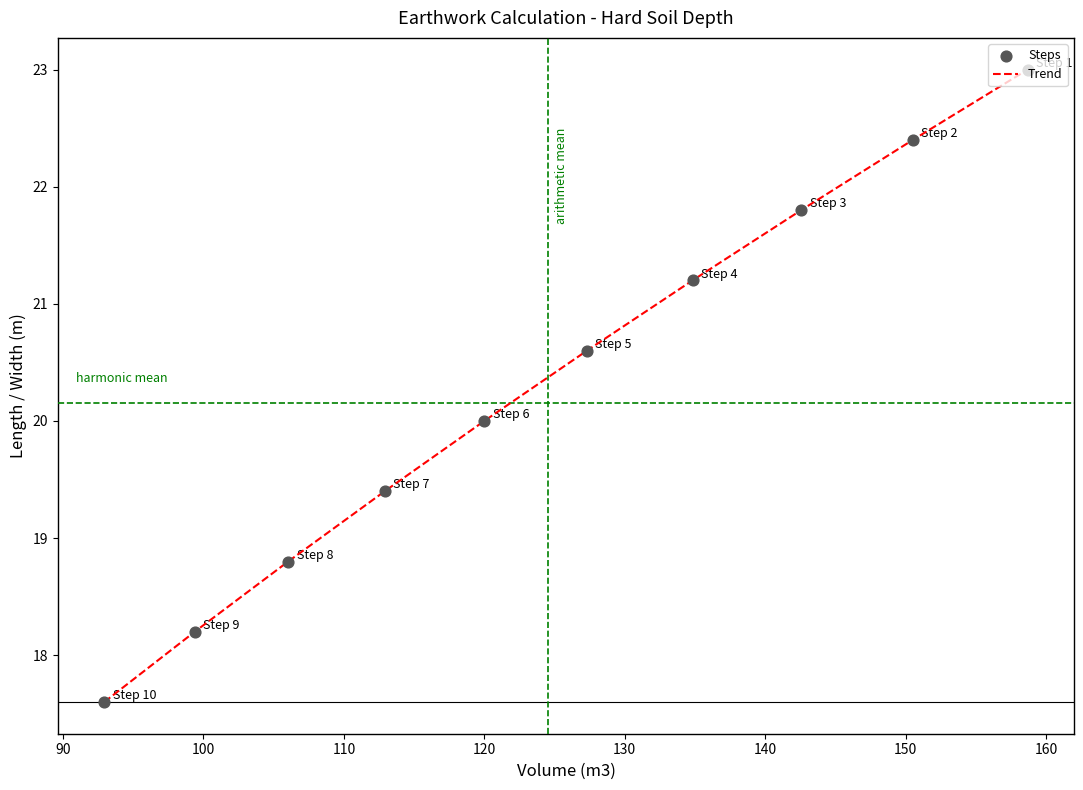

What is the greatest value displayed?

23.0